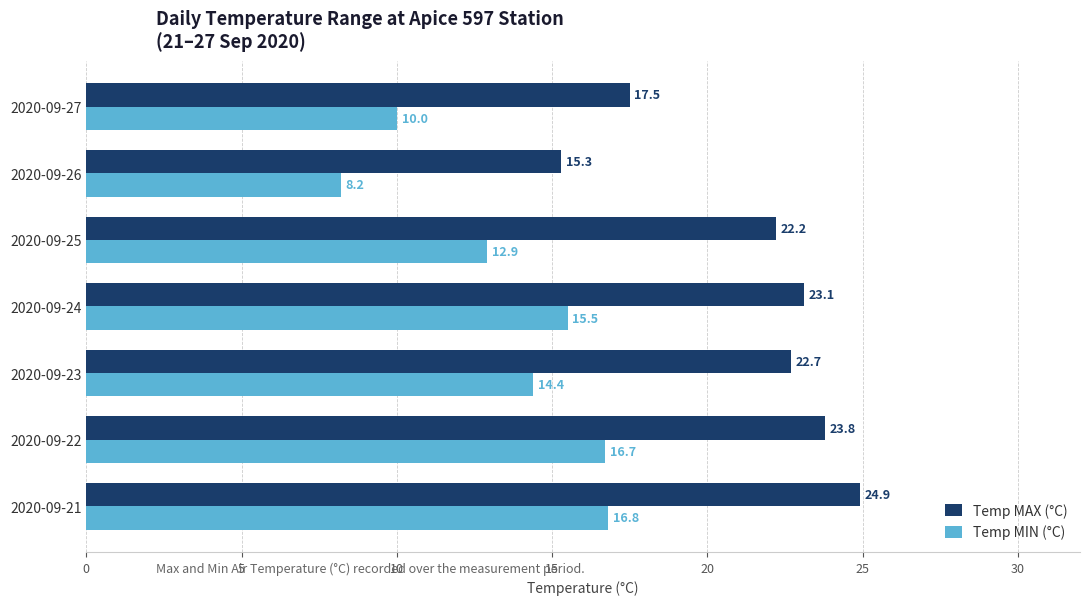

The value of Temp MAX (°C) at 2020-09-26 is 15.3. True or false?

True